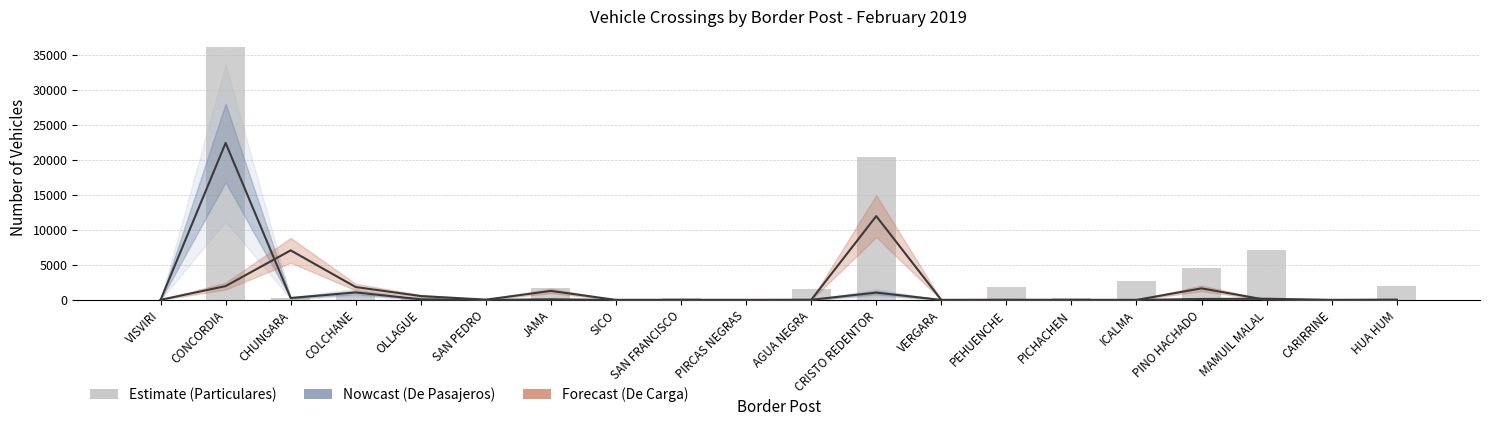

What position from the left is PIRCAS NEGRAS?

10